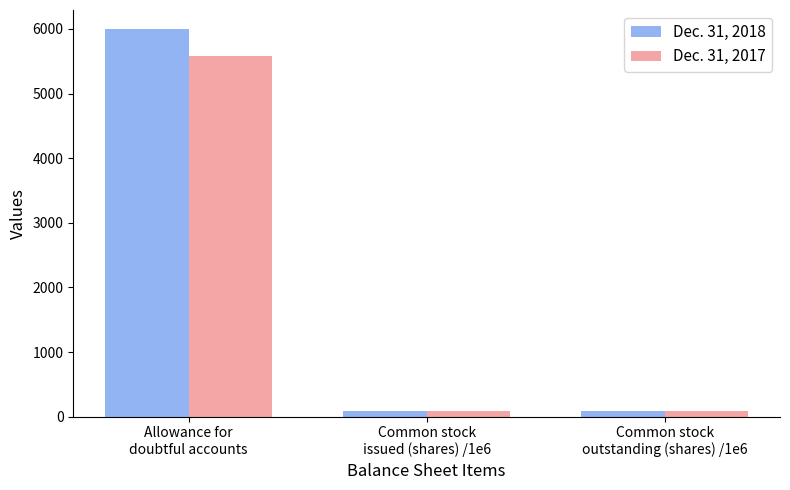

Are the bars horizontal?

No